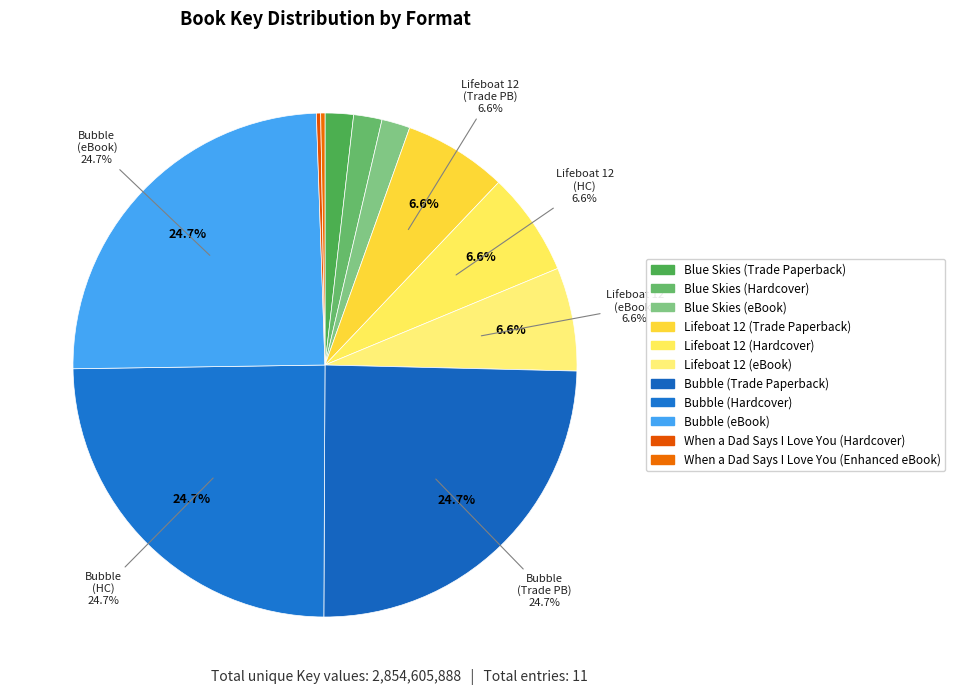

To the nearest percent, what is the combined percentage of Bubble (Hardcover) and Bubble (Trade Paperback)?

49%